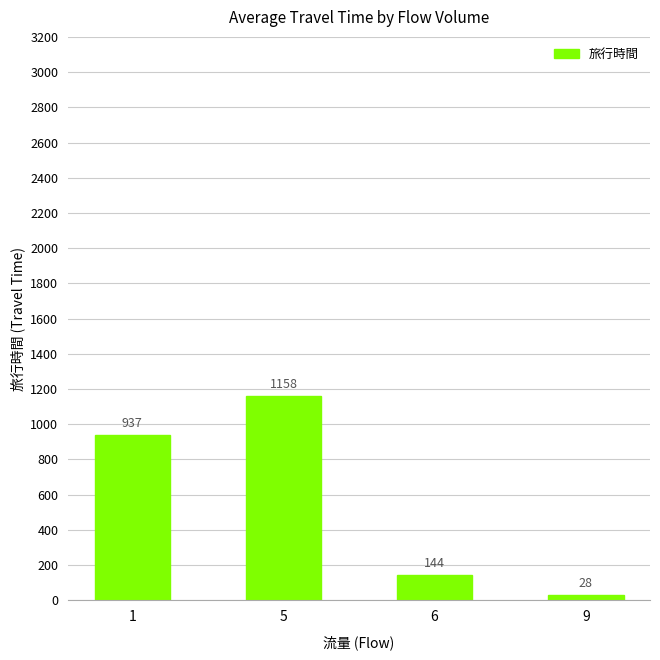

Is it true that the value at 1 is 937?

True